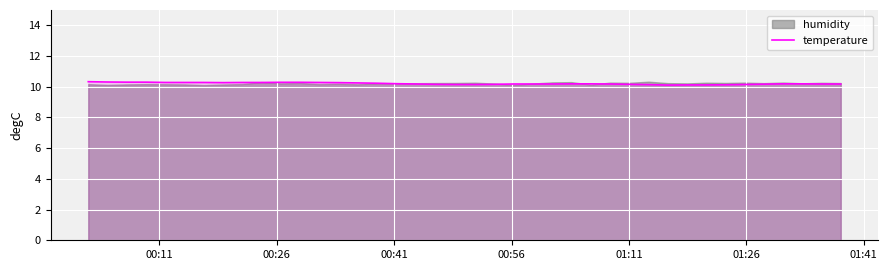

What is the value of the 20th point from the left?

10.2